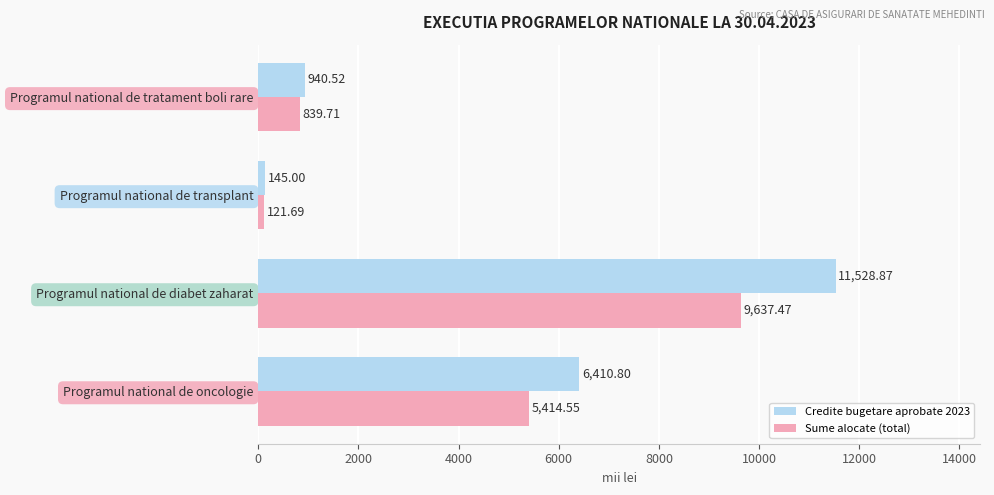

What is the average value of the Credite bugetare aprobate 2023 series?

4756.3